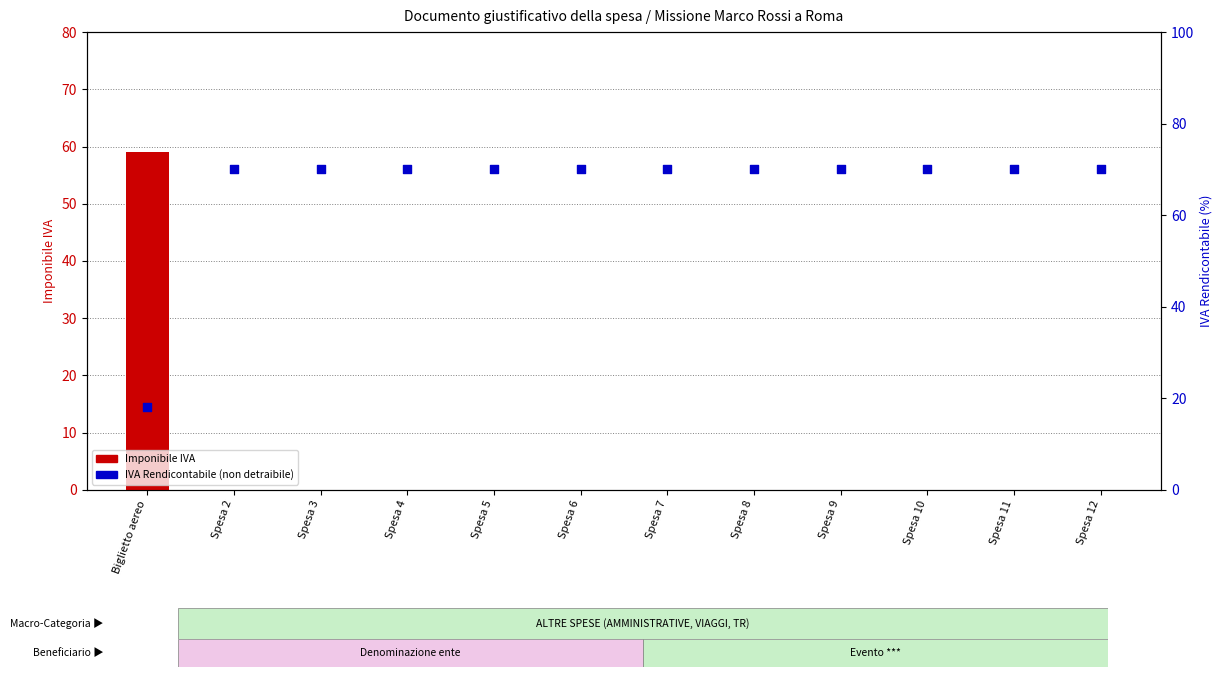

At how many categories does at least one series exceed 39?

12